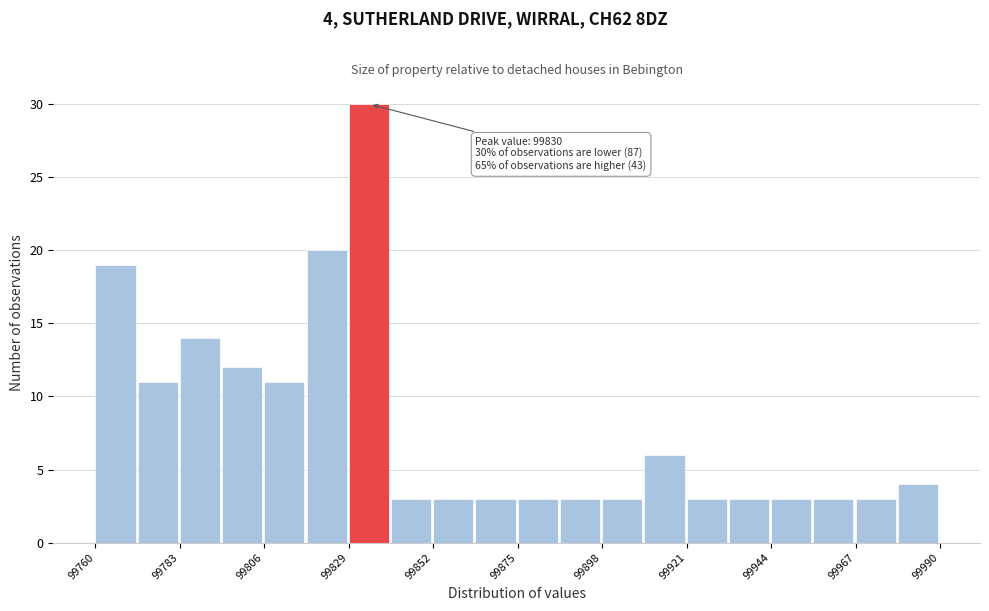

Around what value on the x-axis is the tallest bar? Give the approximate position of its centre, as read against the axis.

99835